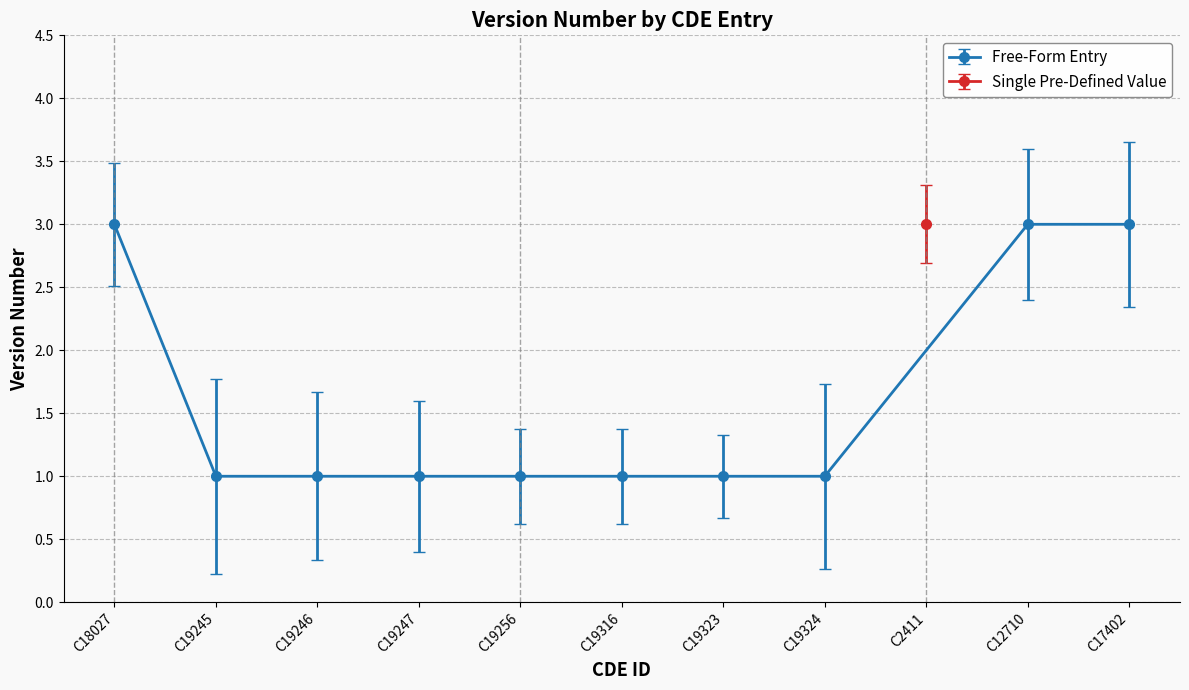

The value of Free-Form Entry at C19323 is 1. True or false?

True